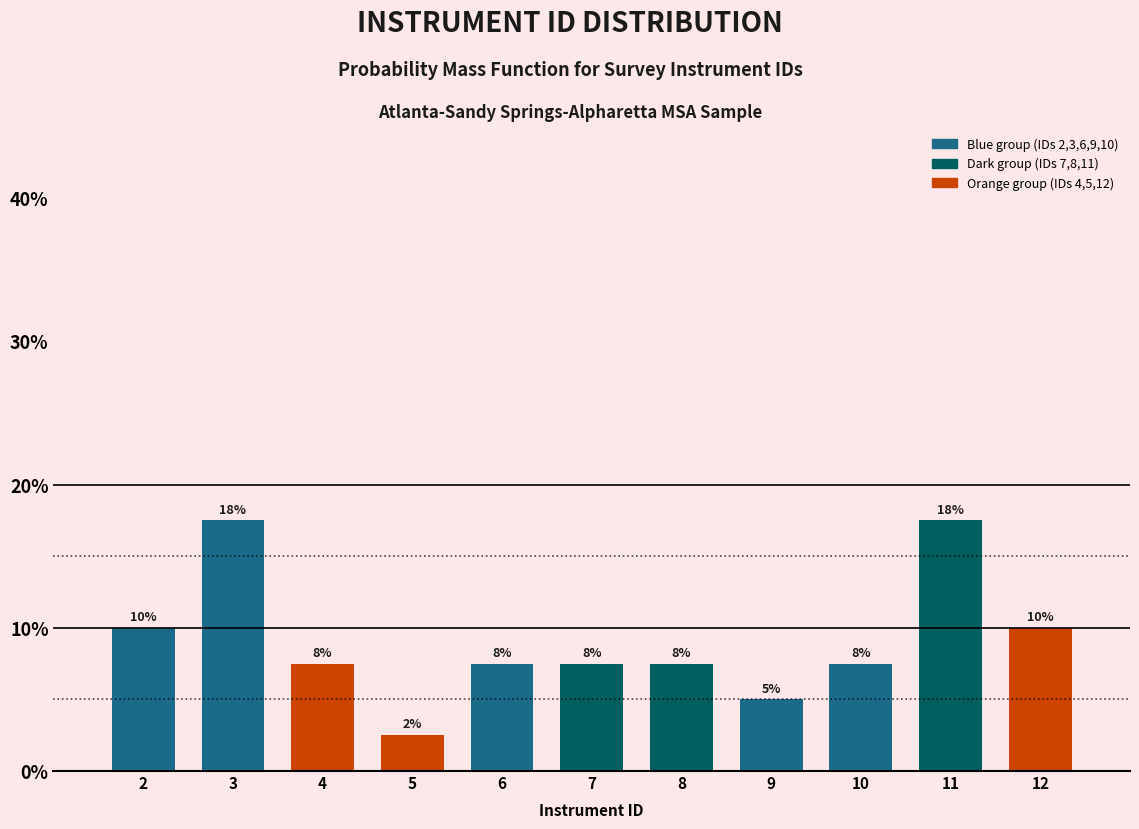

How many bars are there in total?

11